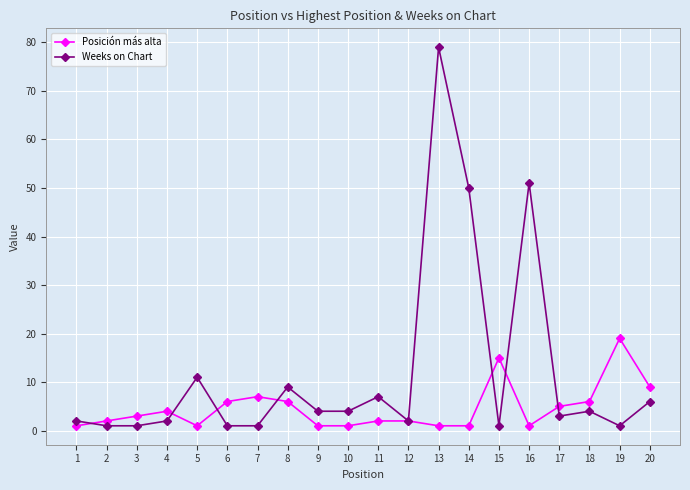

Which series has the widest spread of values?

Weeks on Chart